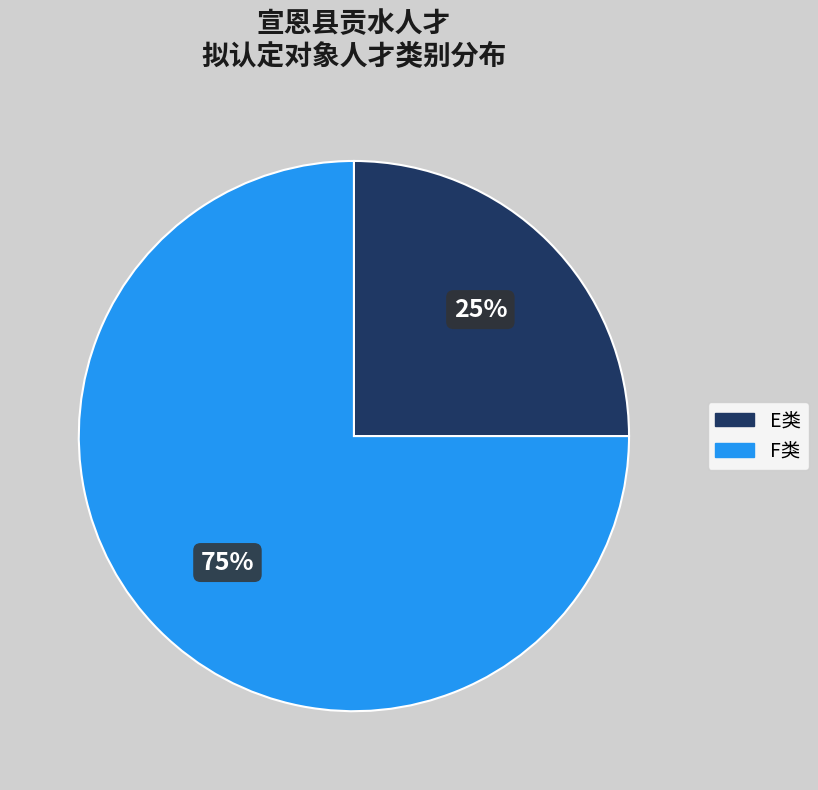

To the nearest percent, what is the difference between the E类 and F类 slice percentages?

50%